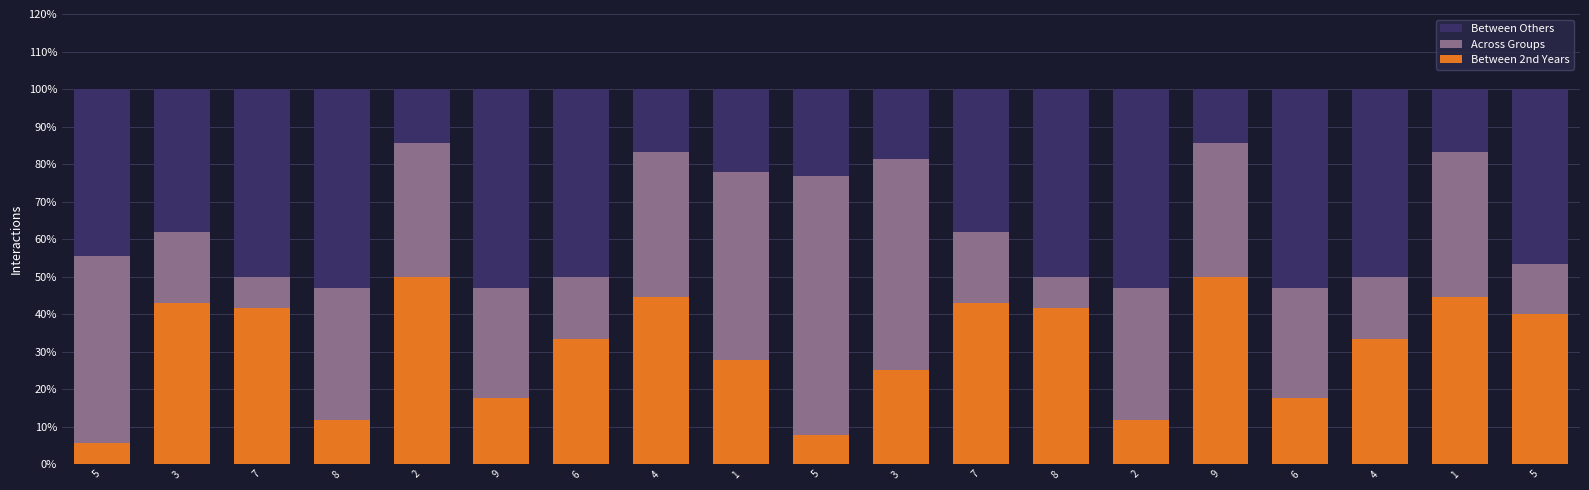

What is the label of the 4th bar from the right?

6